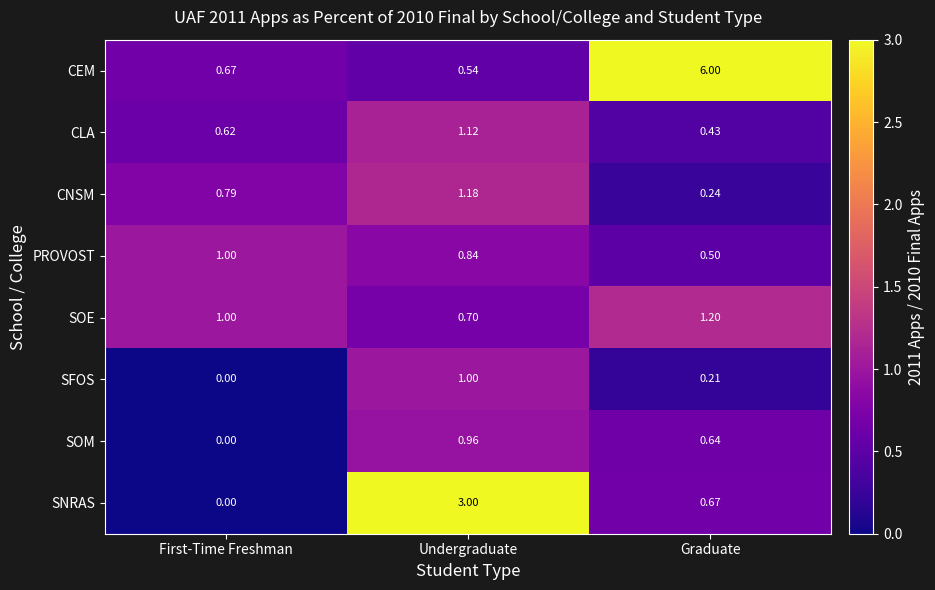

At which label is SFOS closest to 0?

First-Time Freshman